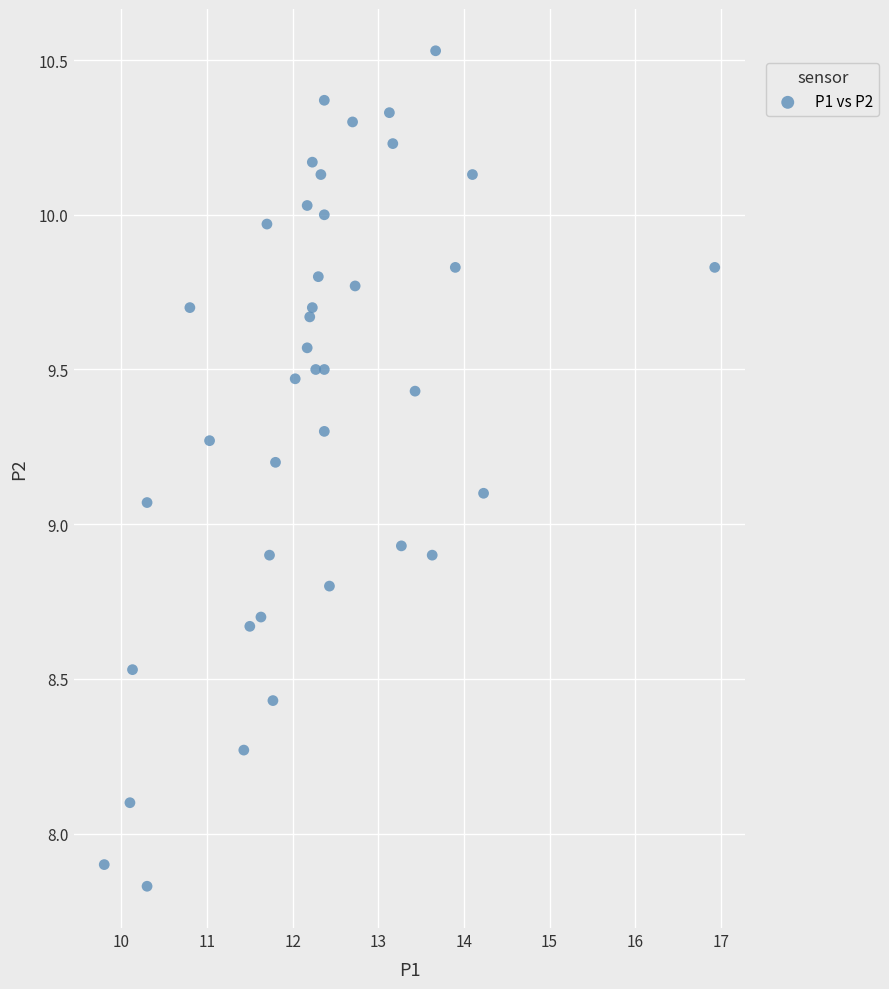

What is the range of X values (max minus min)?

7.1